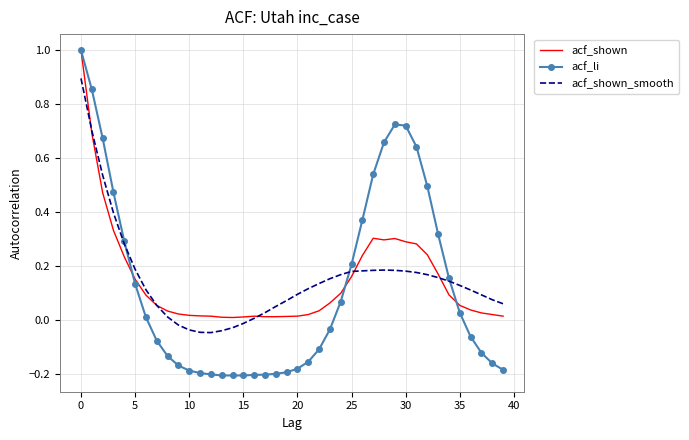

What are all the series names shown in the legend?

acf_shown, acf_li, acf_shown_smooth